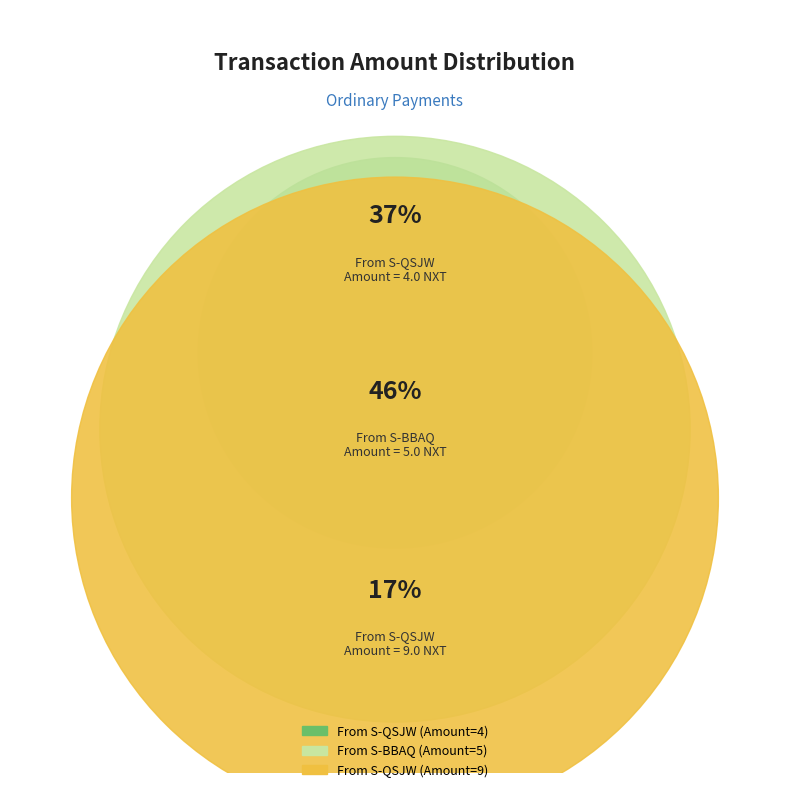

The S-BBAQ->S-QSJW (5.0) slice represents 17% of the pie. True or false?

False